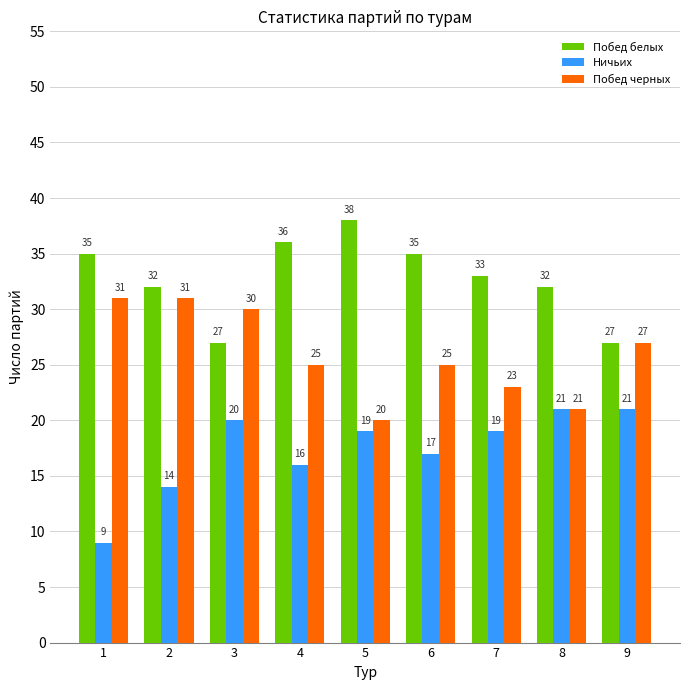

True or false: Побед черных has a value of 20 at 5.

True